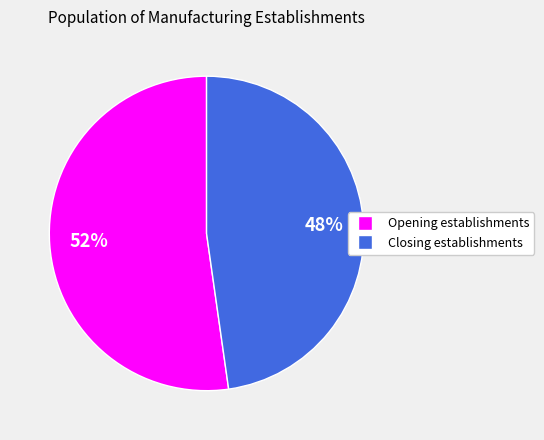

Which slice represents more than half of the pie?

Opening establishments